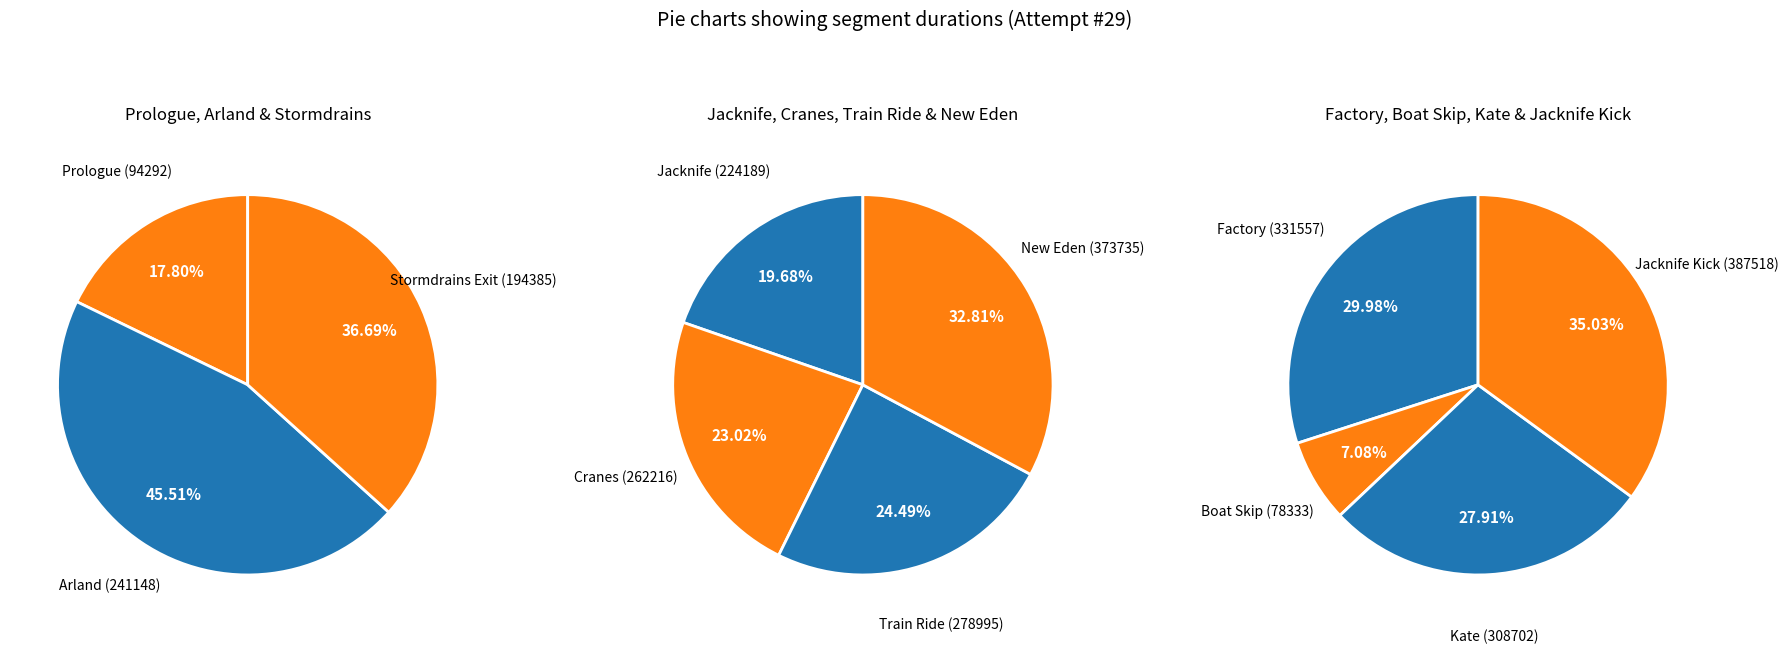

How many segments does this pie chart have?

11